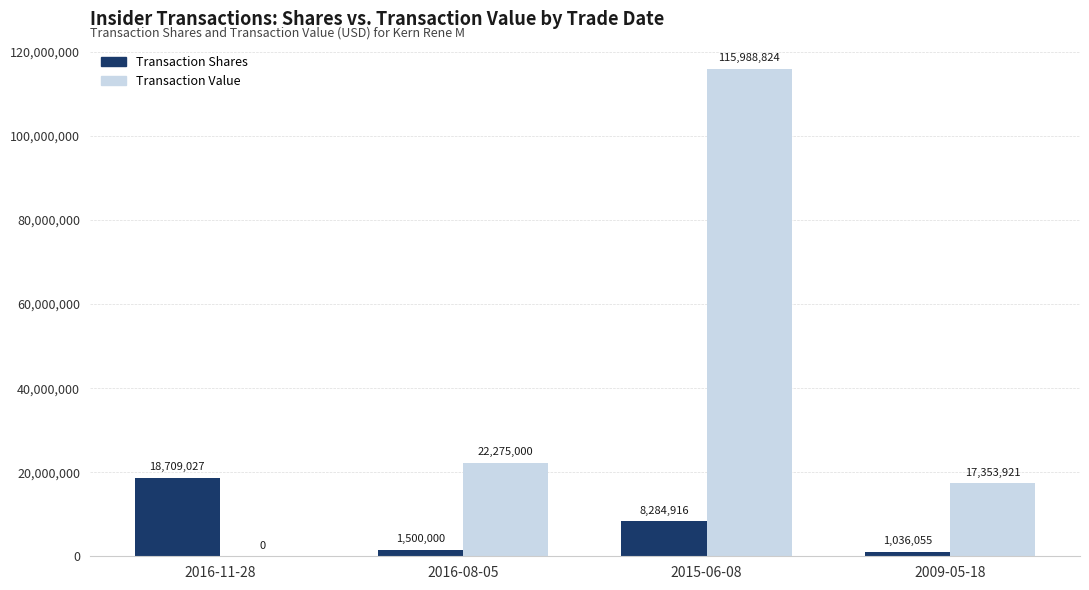

At which category is the sum across all series the highest?

2015-06-08